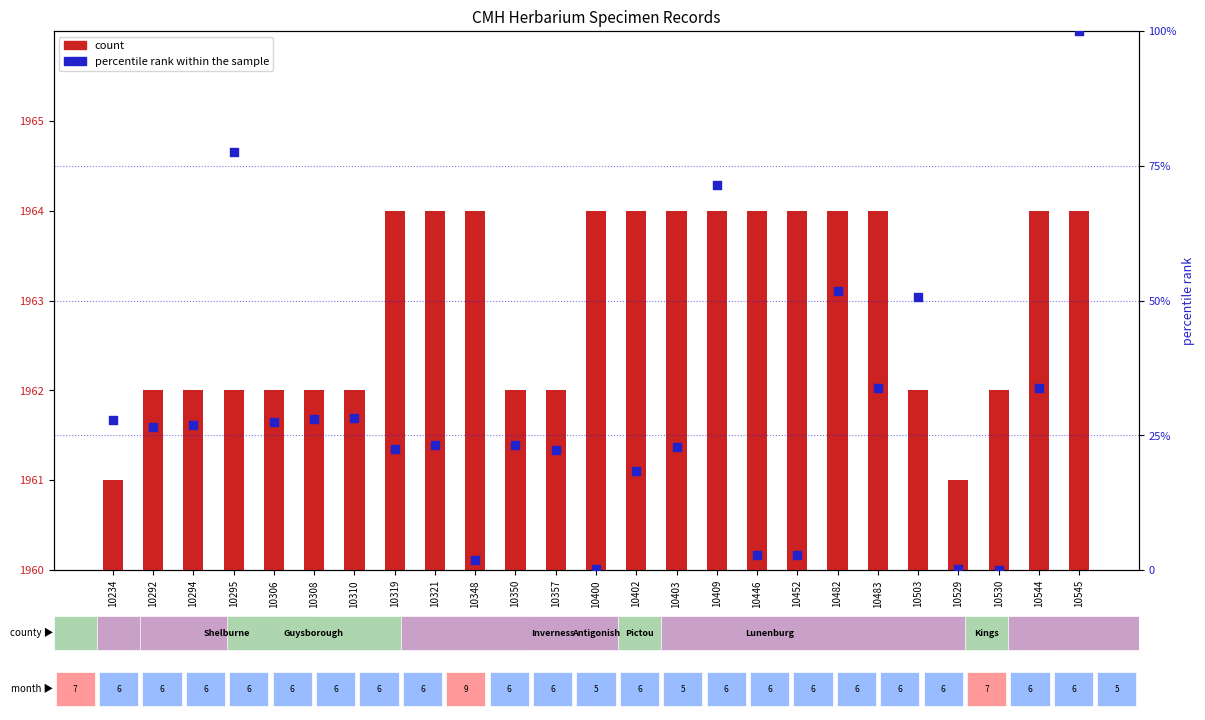

Which series reaches the minimum Y coordinate?

percentile rank within the sample